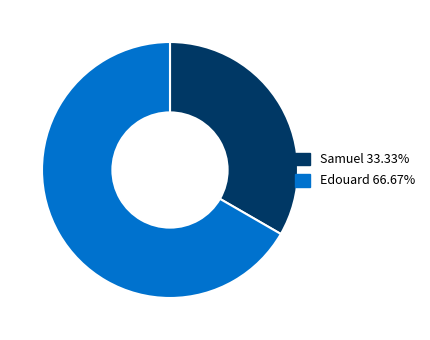

What is the ratio of the value at Samuel to the value at Edouard?

0.5